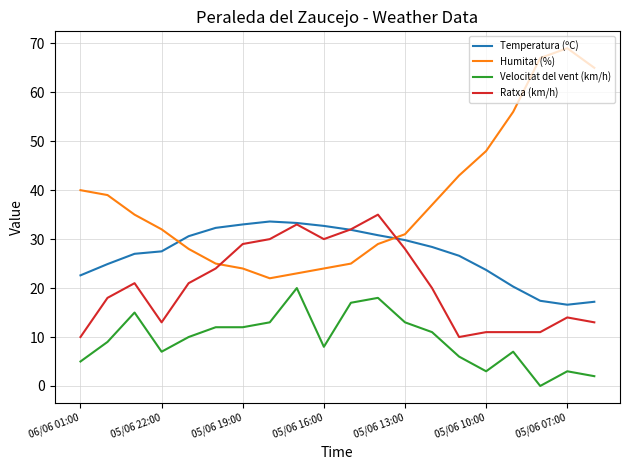

Which series has the largest total across all categories?

Humitat (%)